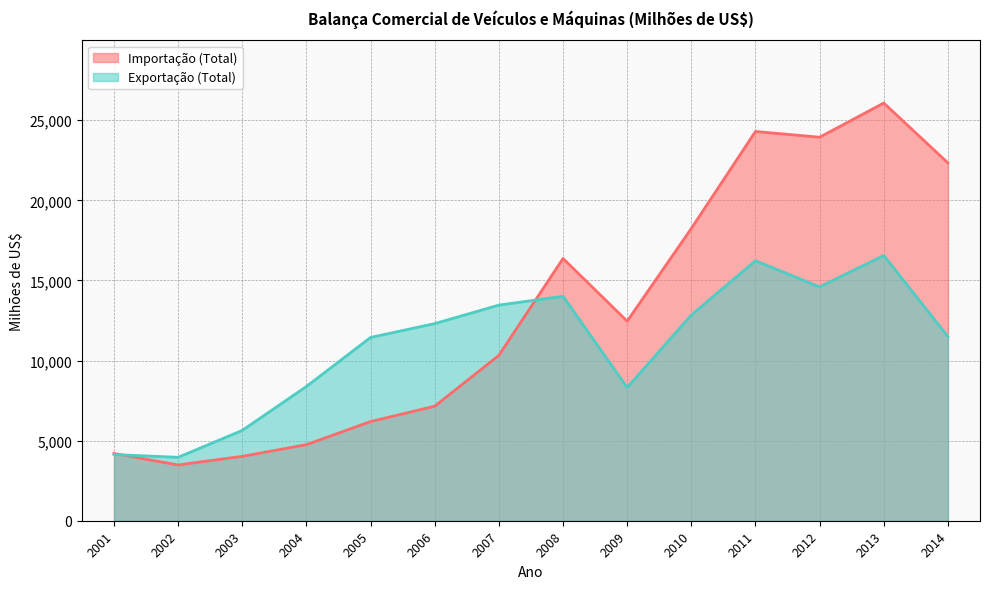

How many interior local valleys does the Exportação (Total) series have?

3